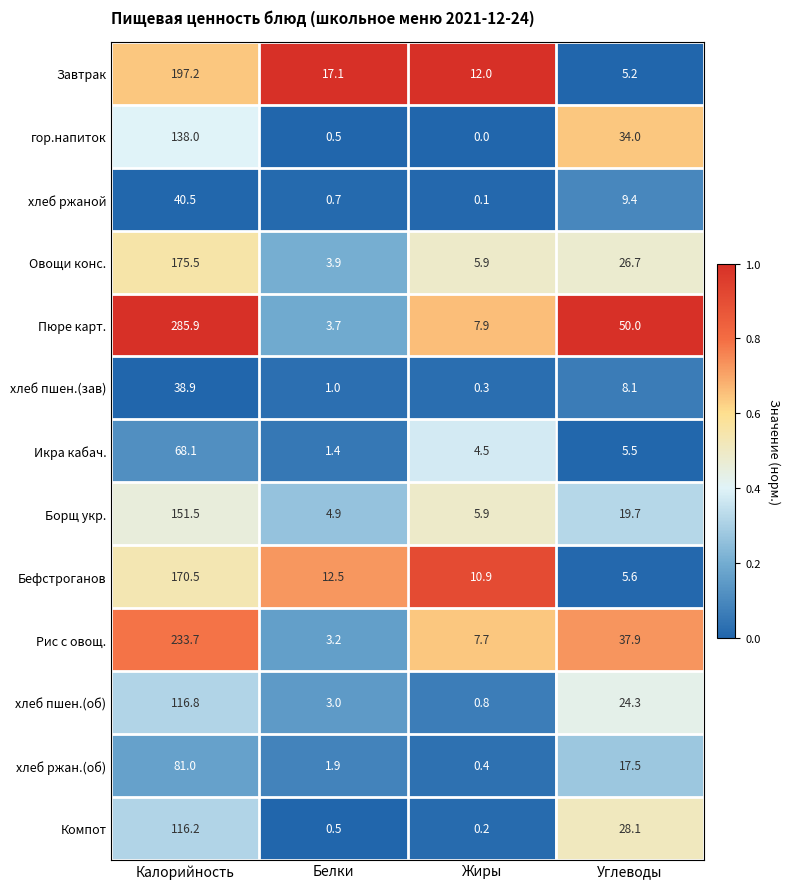

What is the total value across all series at Белки?

54.3